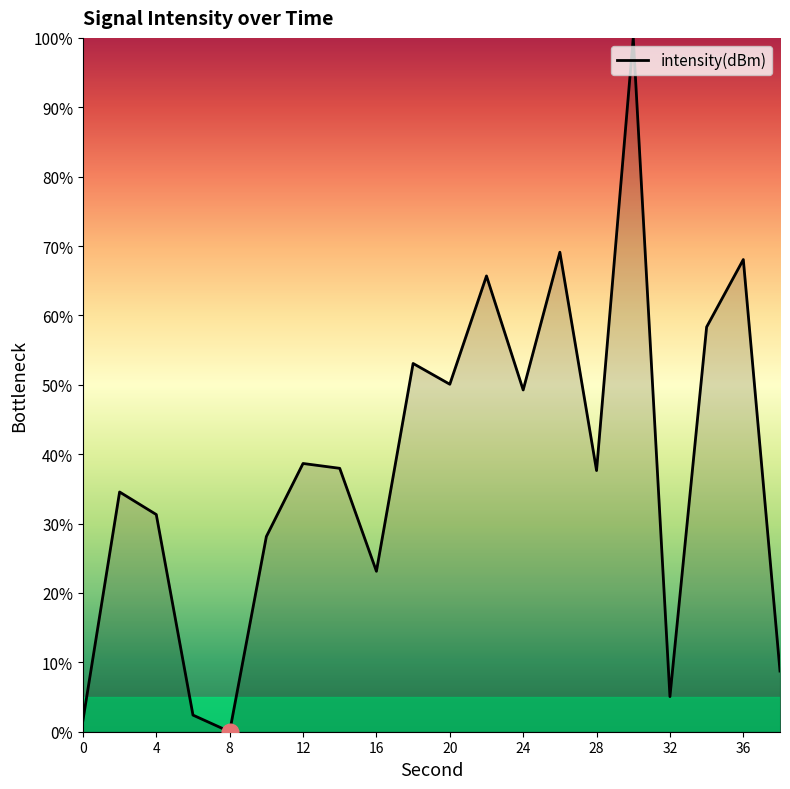

How many interior local valleys (lower than both neighbors) does the data have?

6